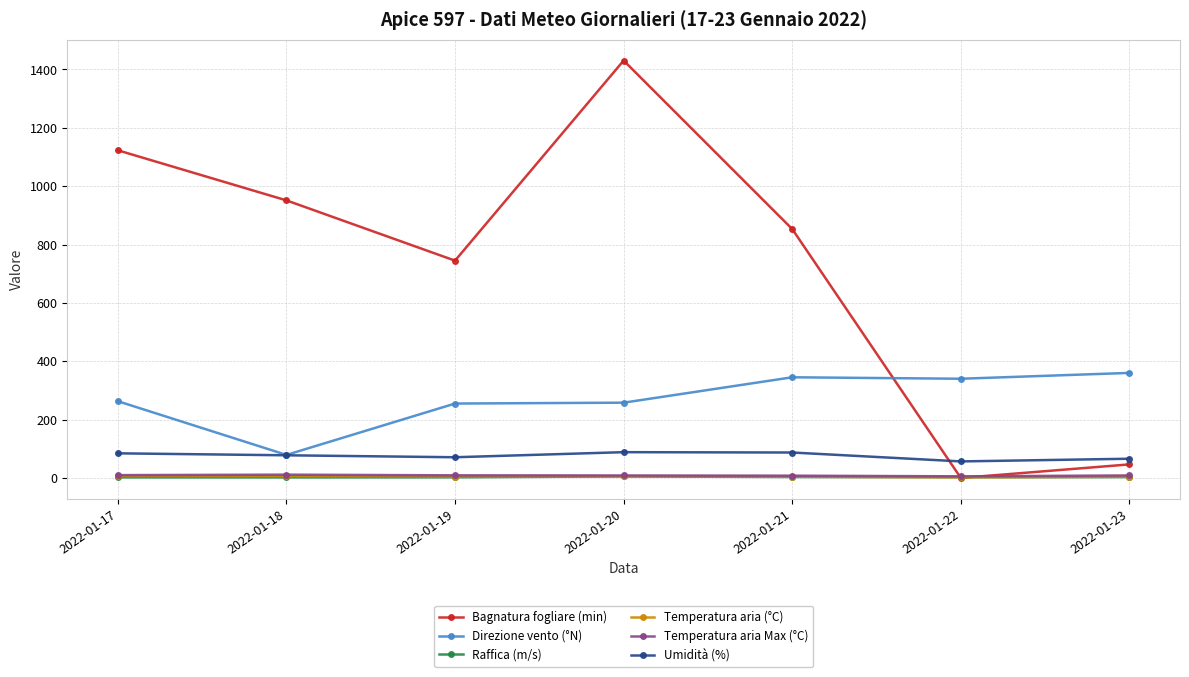

Which series has the largest total across all categories?

Bagnatura fogliare (min)